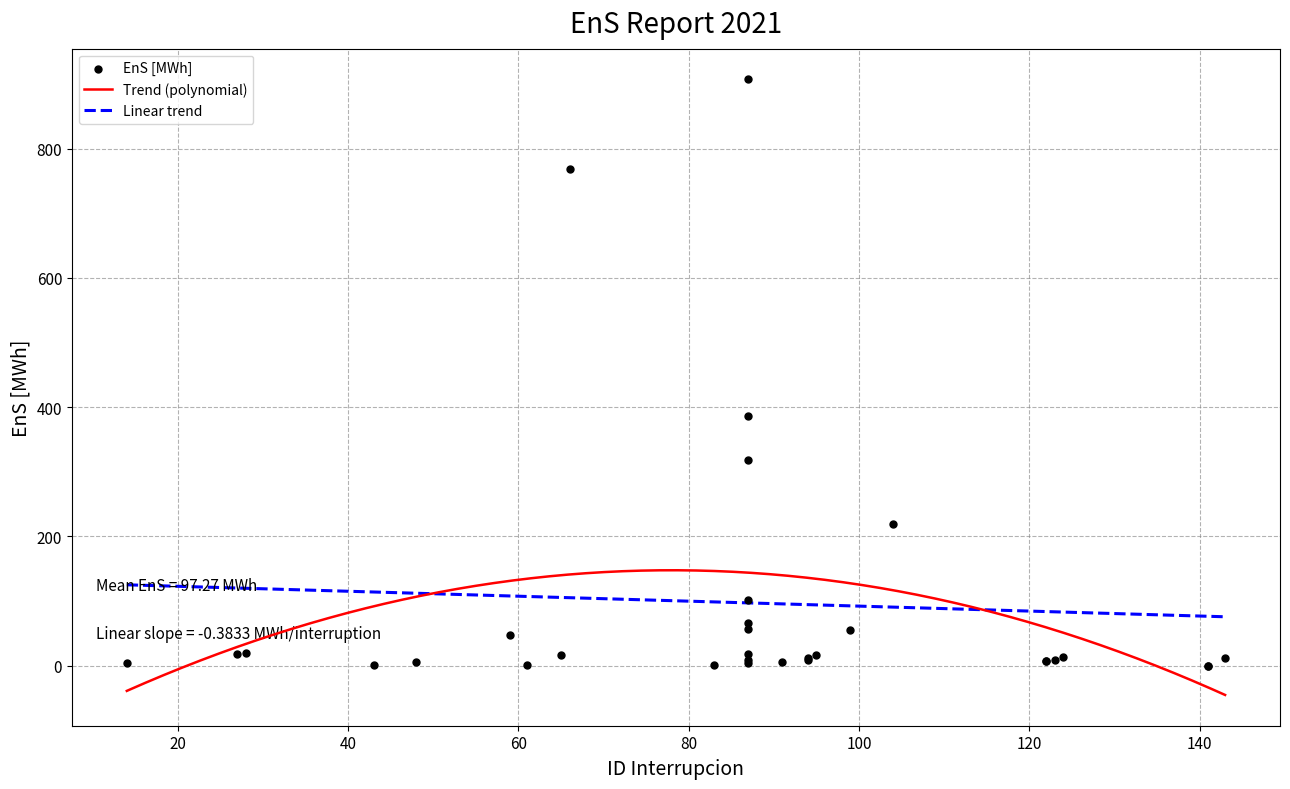

What is the change in value from 94 to 94?

-3.0